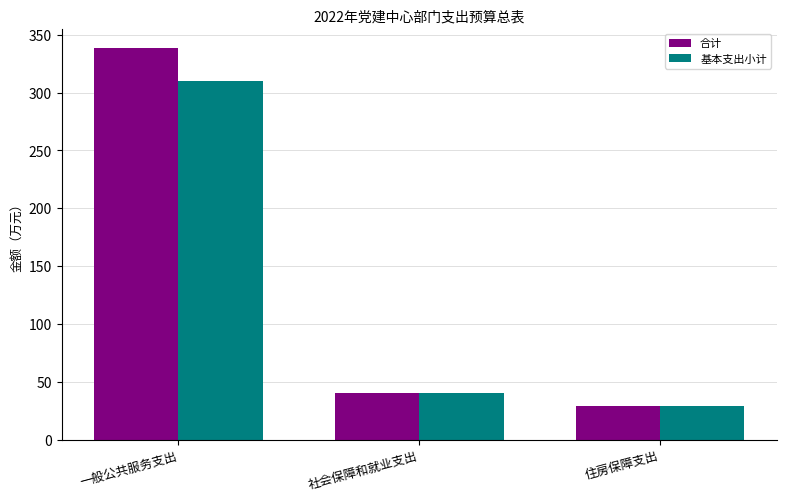

Between 一般公共服务支出 and 住房保障支出, which series saw the biggest shift?

合计